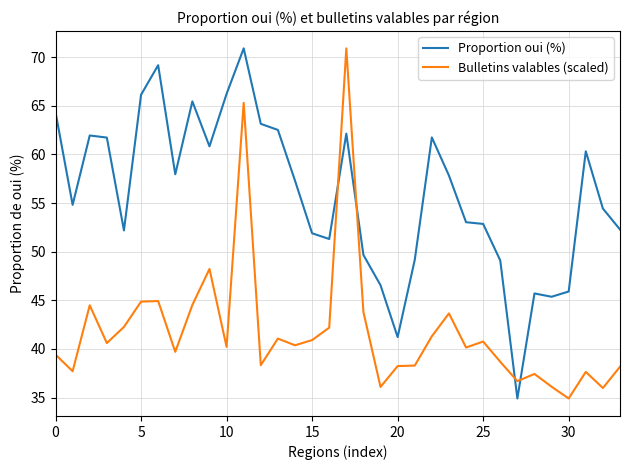

What is the smallest value displayed?

34.9